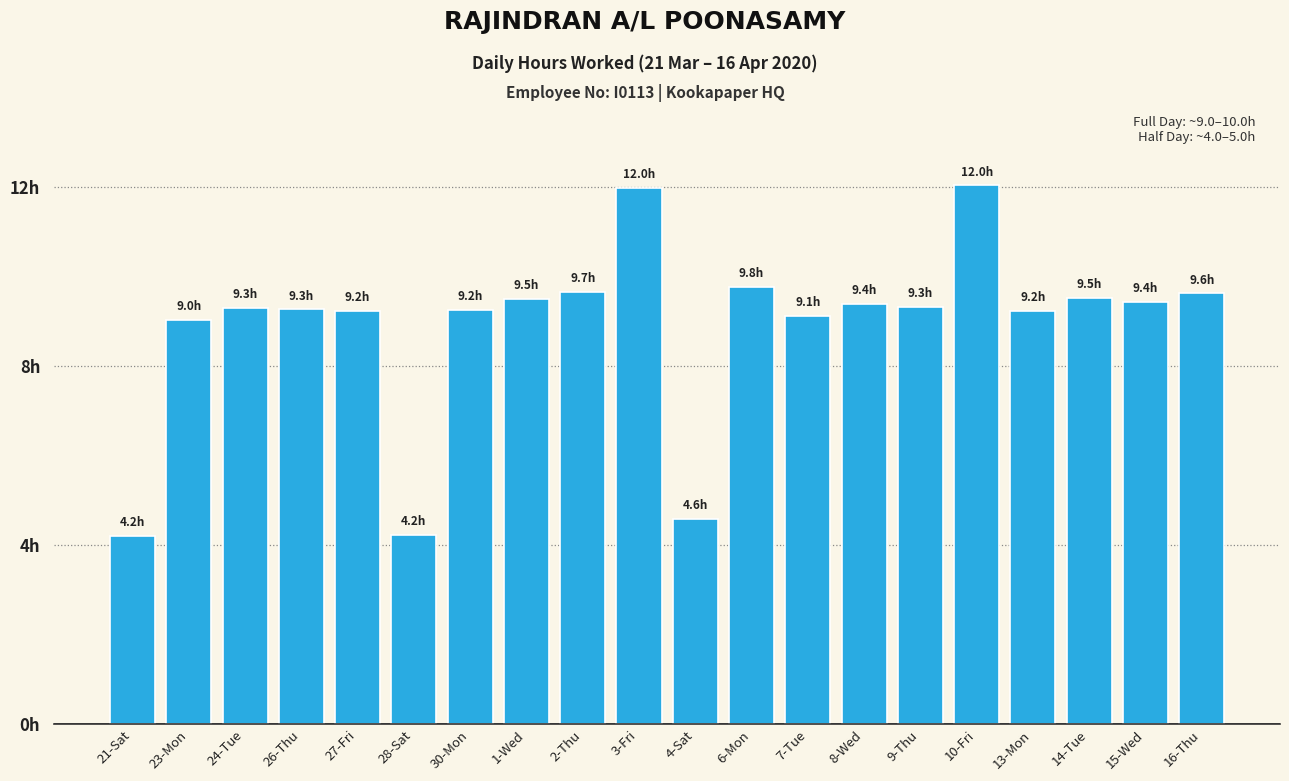

Is it true that the value at 13-Mon is 13.4?

False